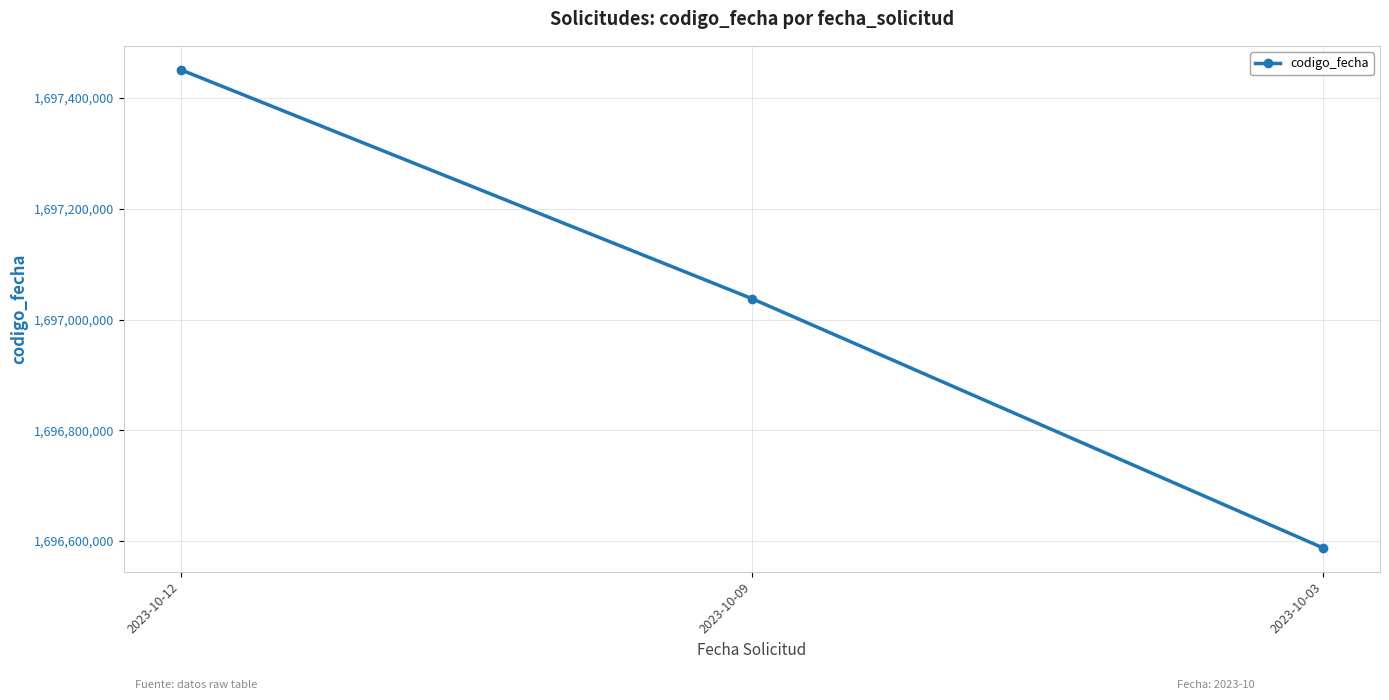

How many values are below 1697037993?

1